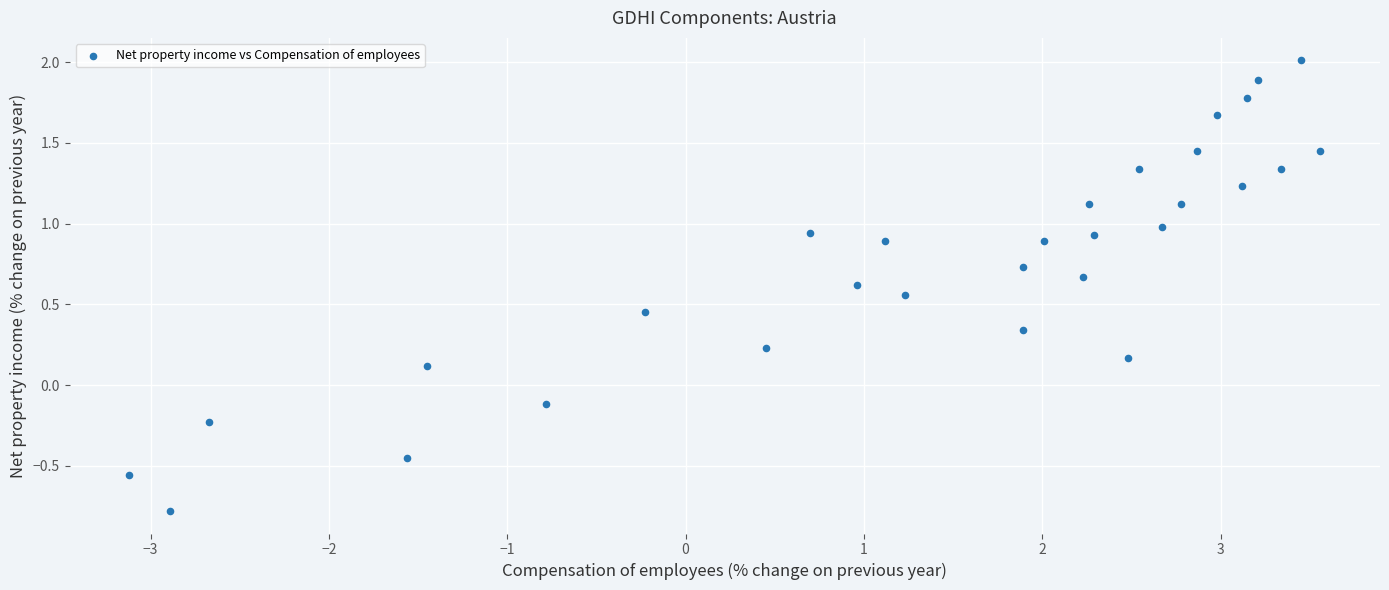

What is the range of Y values (max minus min)?

2.8